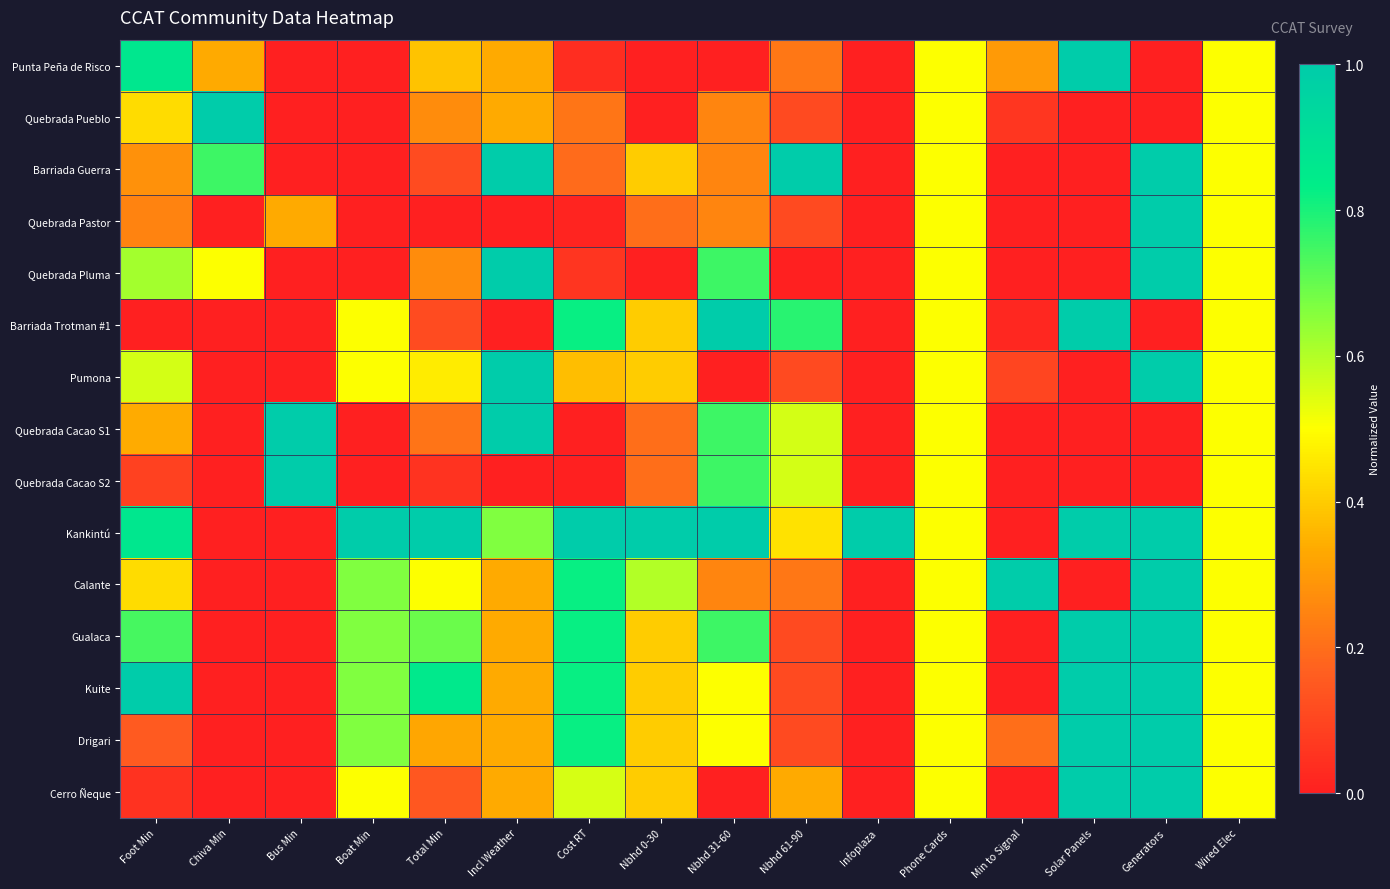

Which series has the largest total across all categories?

Kankintú